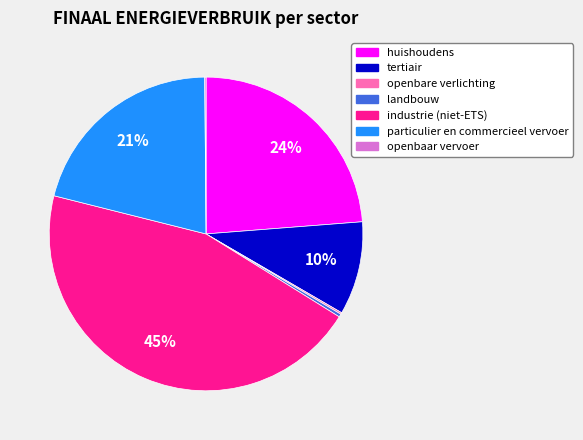

To the nearest percent, what is the average slice percentage?

14%